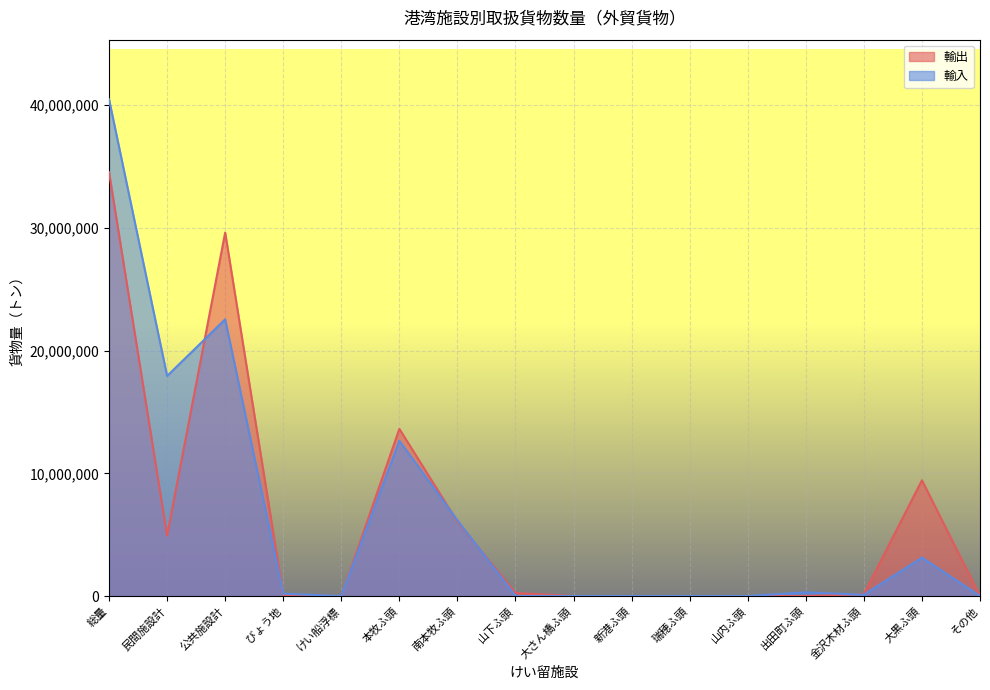

What is the difference between the maximum and minimum values in the 輸出 series?

34549141